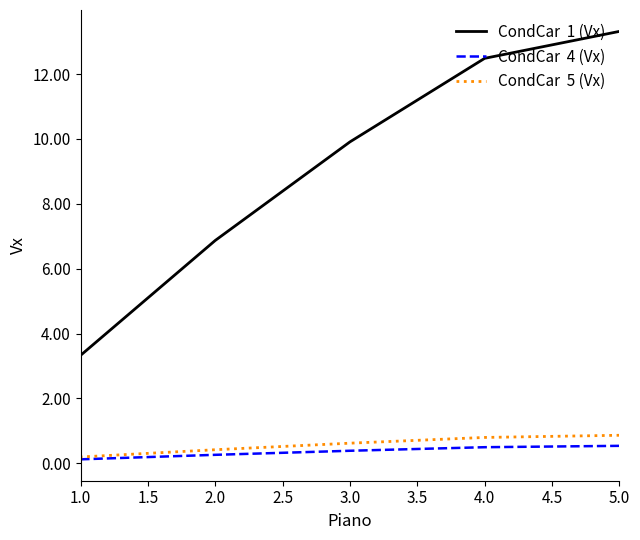

At how many categories does at least one series exceed 12?

2